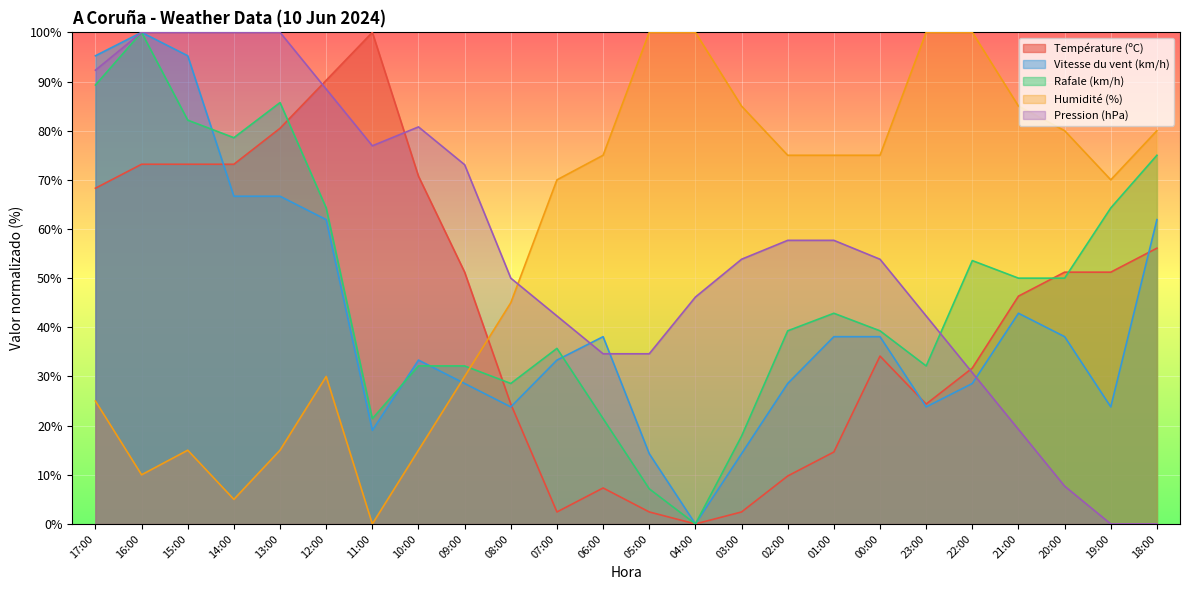

Reading left to right, list all the values displayed in this chart.

Température (ºC): 68.3	73.2	73.2	73.2	80.5	90.2	100.0	70.7	51.2	24.4	2.4	7.3	2.4	0.0	2.4	9.8	14.6	34.1	24.4	31.7	46.3	51.2	51.2	56.1
Vitesse du vent (km/h): 95.2	100.0	95.2	66.7	66.7	61.9	19.0	33.3	28.6	23.8	33.3	38.1	14.3	0.0	14.3	28.6	38.1	38.1	23.8	28.6	42.9	38.1	23.8	61.9
Rafale (km/h): 89.3	100.0	82.1	78.6	85.7	64.3	21.4	32.1	32.1	28.6	35.7	21.4	7.1	0.0	17.9	39.3	42.9	39.3	32.1	53.6	50.0	50.0	64.3	75.0
Humidité (%): 25.0	10.0	15.0	5.0	15.0	30.0	0.0	15.0	30.0	45.0	70.0	75.0	100.0	100.0	85.0	75.0	75.0	75.0	100.0	100.0	85.0	80.0	70.0	80.0
Pression (hPa): 92.3	100.0	100.0	100.0	100.0	88.5	76.9	80.8	73.1	50.0	42.3	34.6	34.6	46.2	53.8	57.7	57.7	53.8	42.3	30.8	19.2	7.7	0.0	0.0